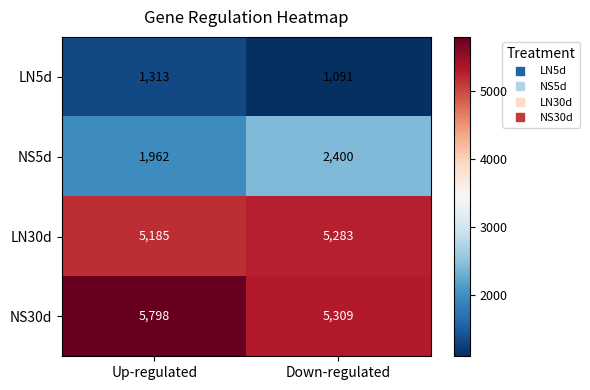

Reading left to right, list all the values displayed in this chart.

LN5d: Up-regulated=1313	Down-regulated=1091
NS5d: Up-regulated=1962	Down-regulated=2400
LN30d: Up-regulated=5185	Down-regulated=5283
NS30d: Up-regulated=5798	Down-regulated=5309